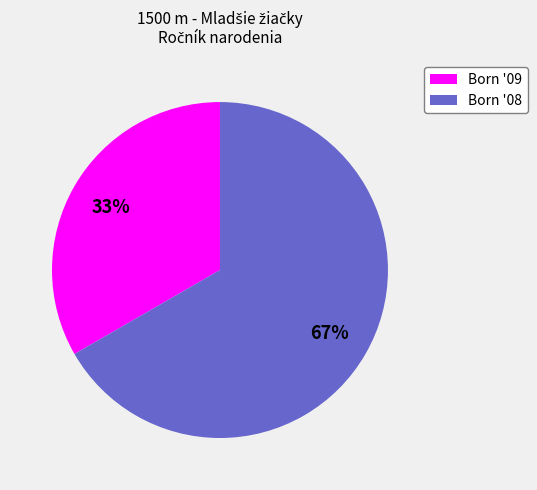

To the nearest percent, what is the average slice percentage?

50%